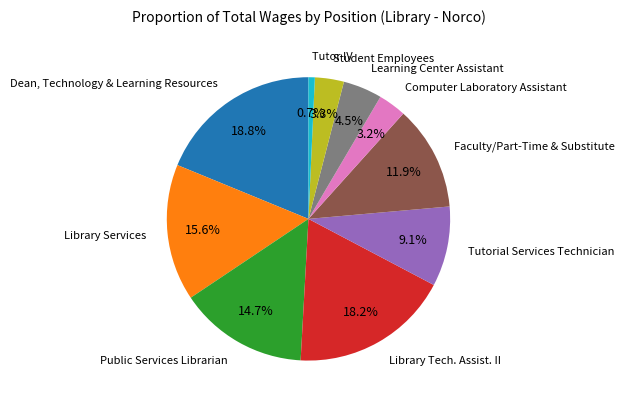

Is there any slice that represents more than half of the pie?

No